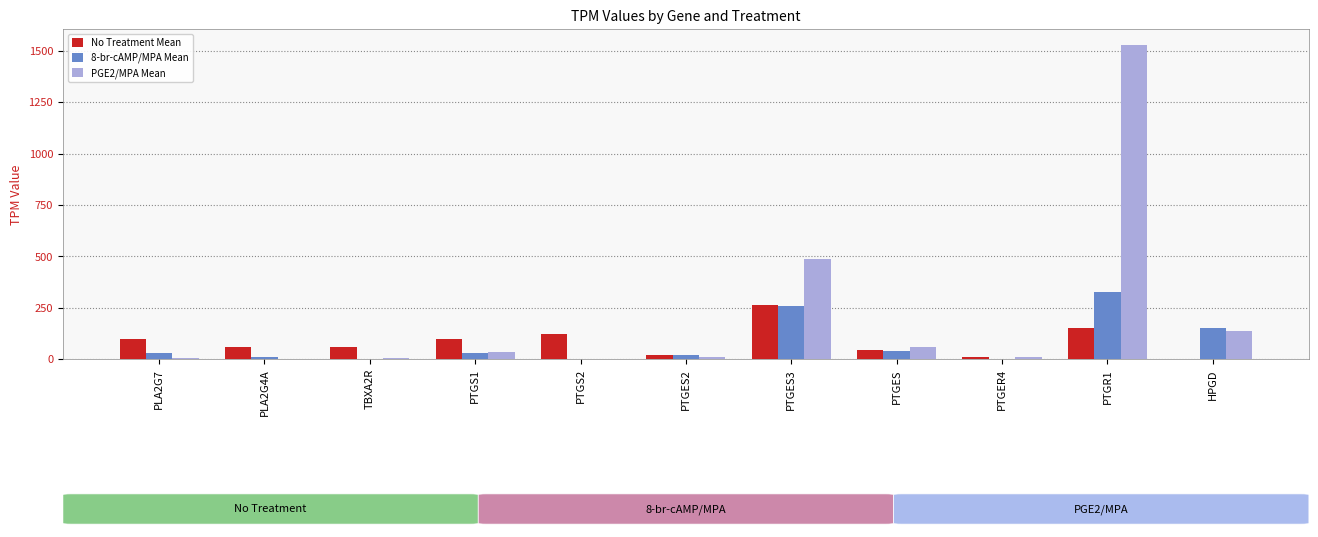

How many groups of bars are there?

11